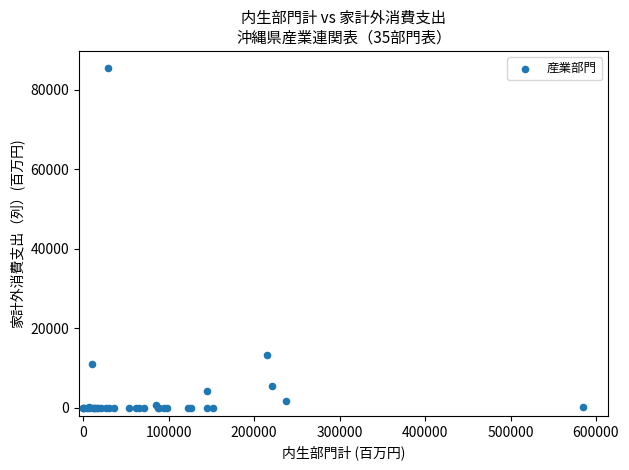

What Y value in the scatter plot is closest to 42768?

13241